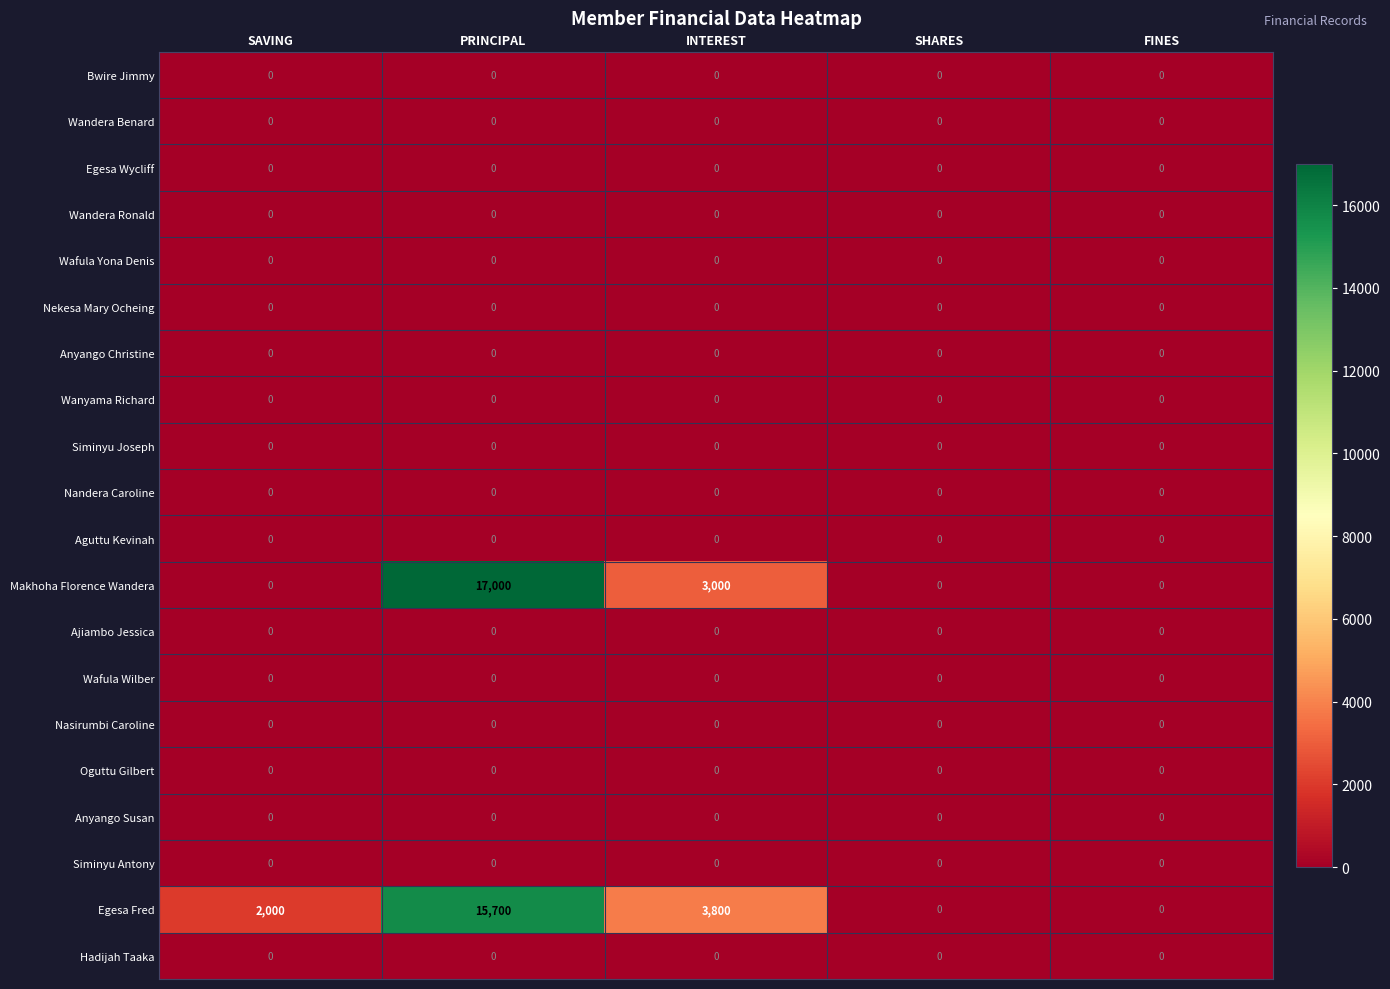

True or false: Siminyu Antony has a value of 0 at SAVING.

True